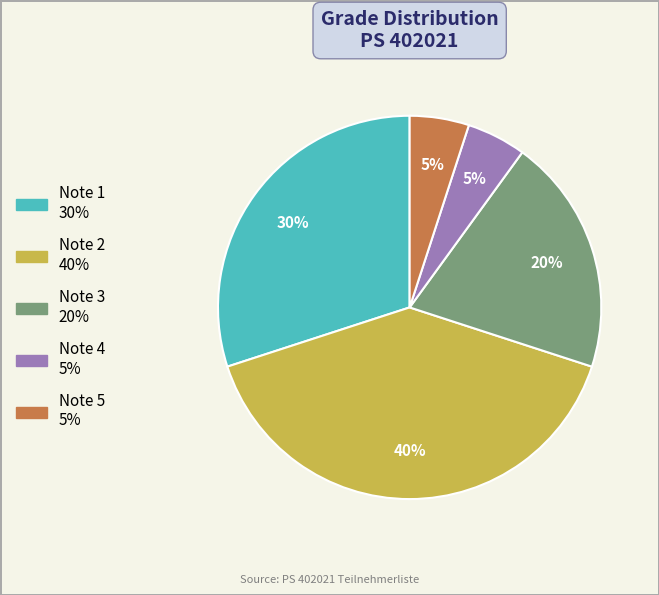

True or false: Note 1 accounts for 42% of the total.

False